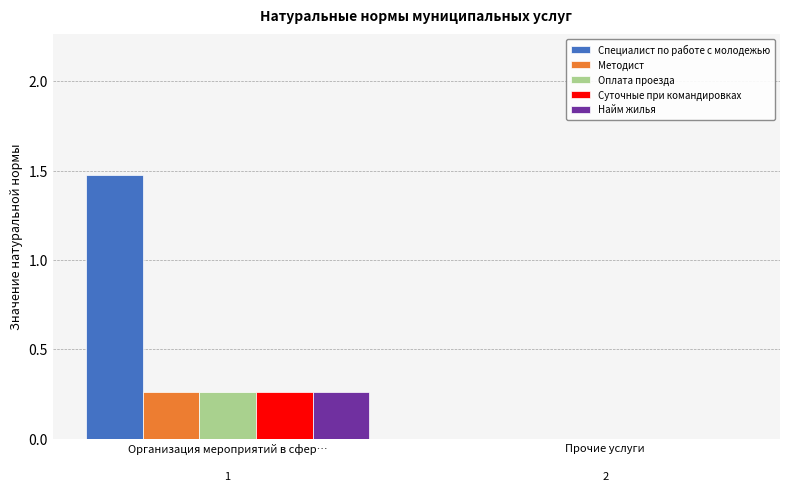

Between Организация мероприятий в сфер… and Прочие услуги, which series saw the biggest shift?

Специалист по работе с молодежью